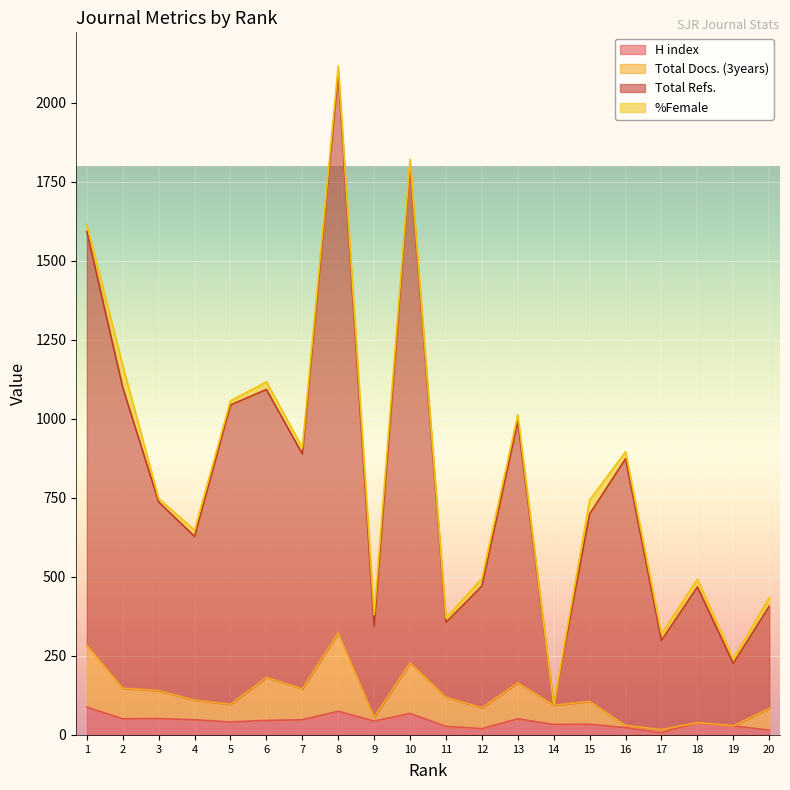

The value of H index at 10 is 68. True or false?

True